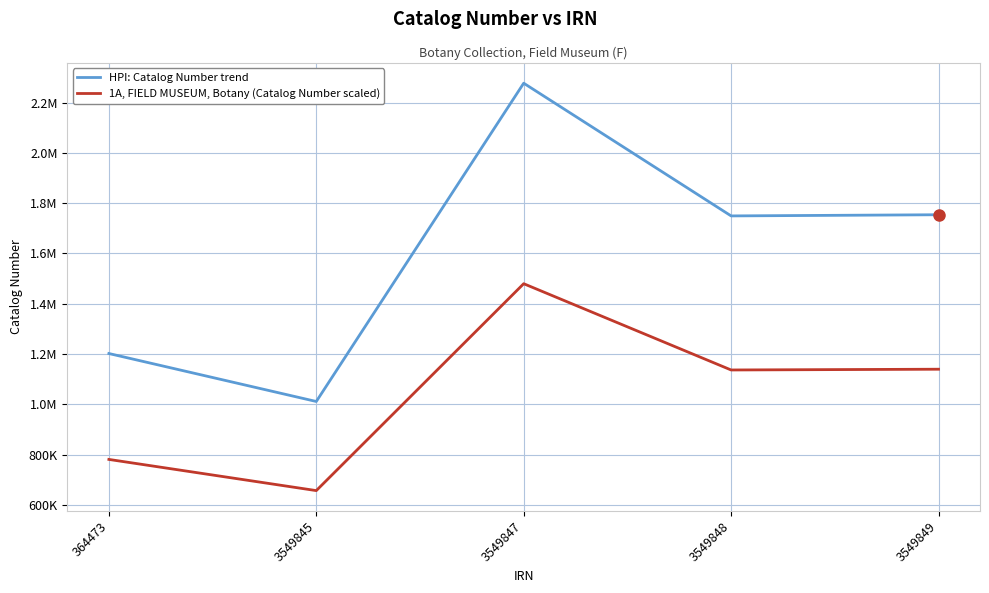

Does the chart display data point markers on the line(s)?

No